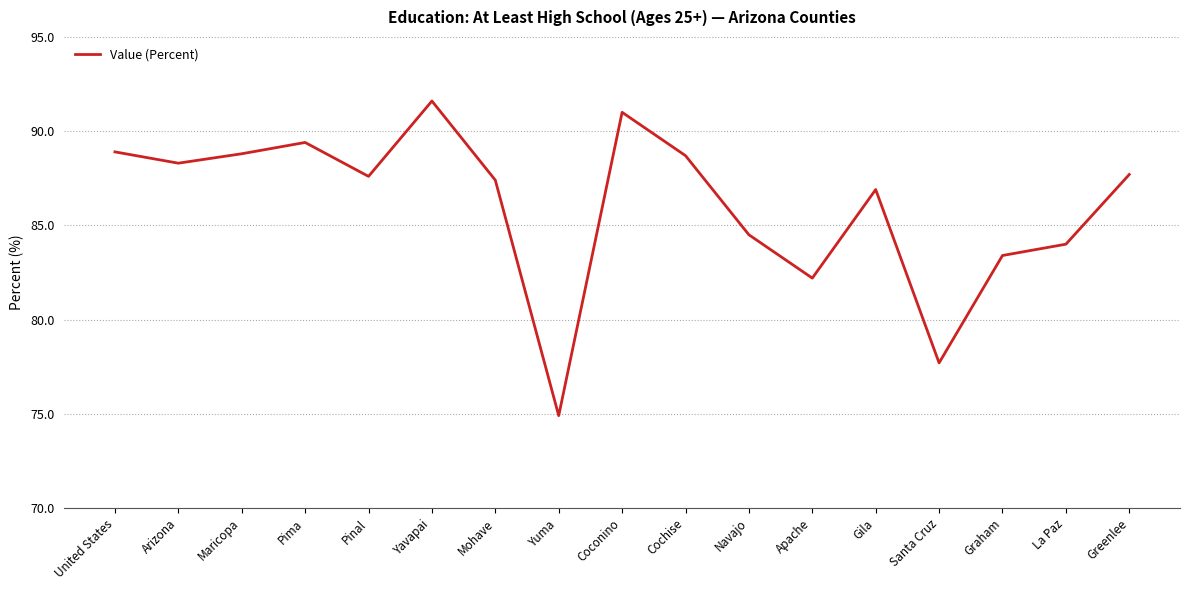

What position from the left is Greenlee?

17